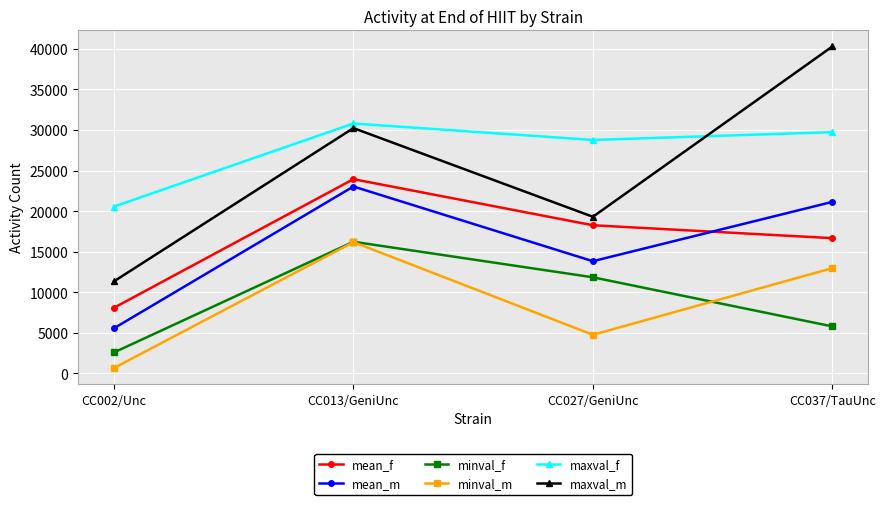

True or false: maxval_f and minval_m cross at least once.

False